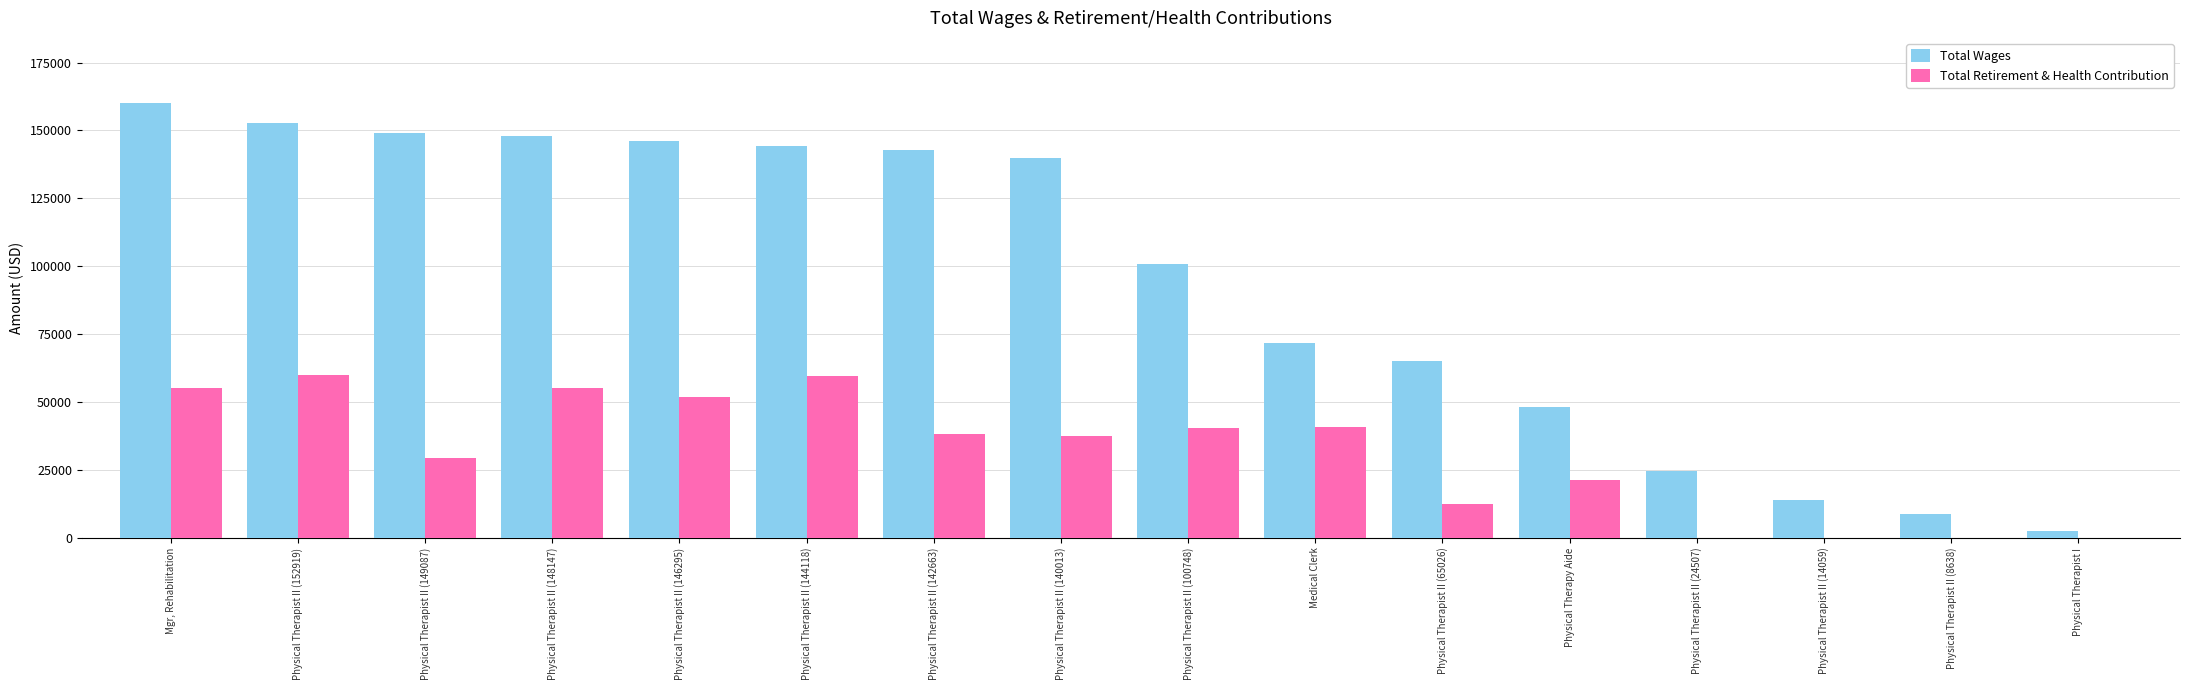

Is the value of Total Wages at Physical Therapist II (65026) greater than the value of Total Retirement & Health Contribution at Physical Therapist II (148147)?

Yes